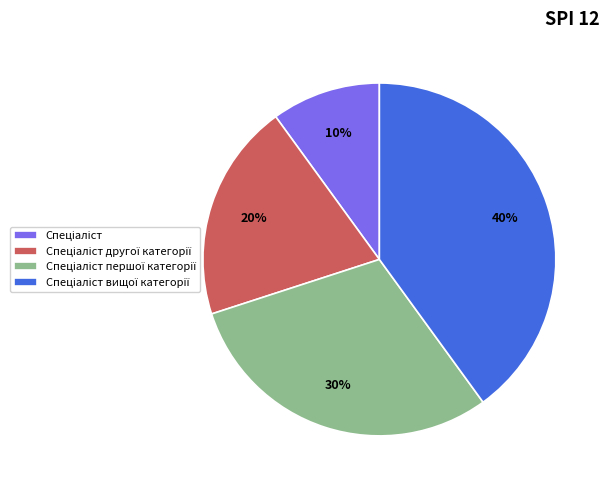

Is there any slice that represents more than half of the pie?

No